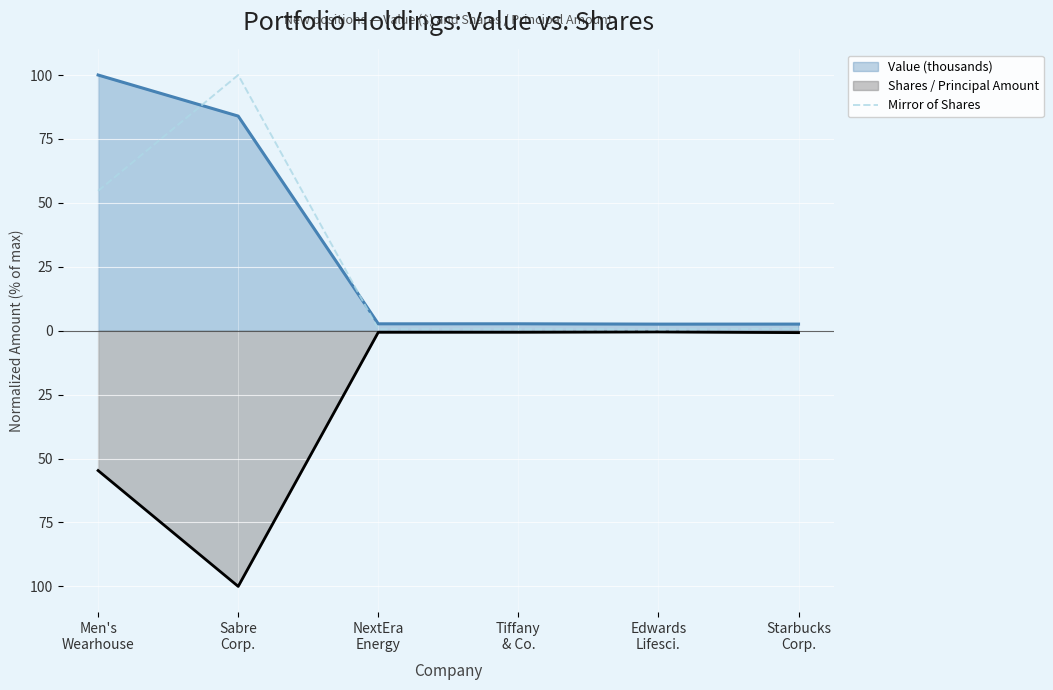

What position from the right is Sabre
Corp.?

5